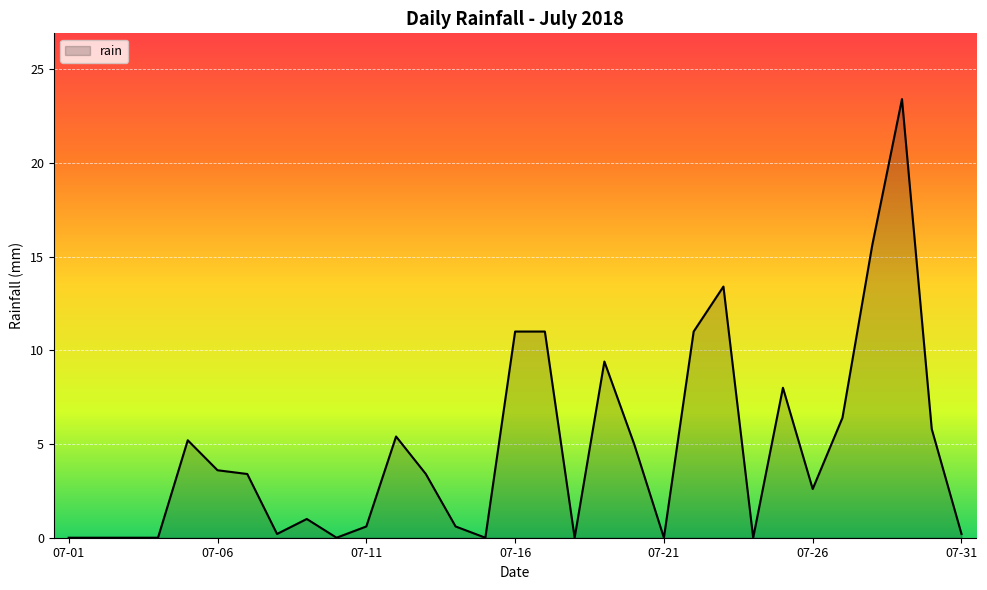

What is the maximum value shown in the chart?

23.4